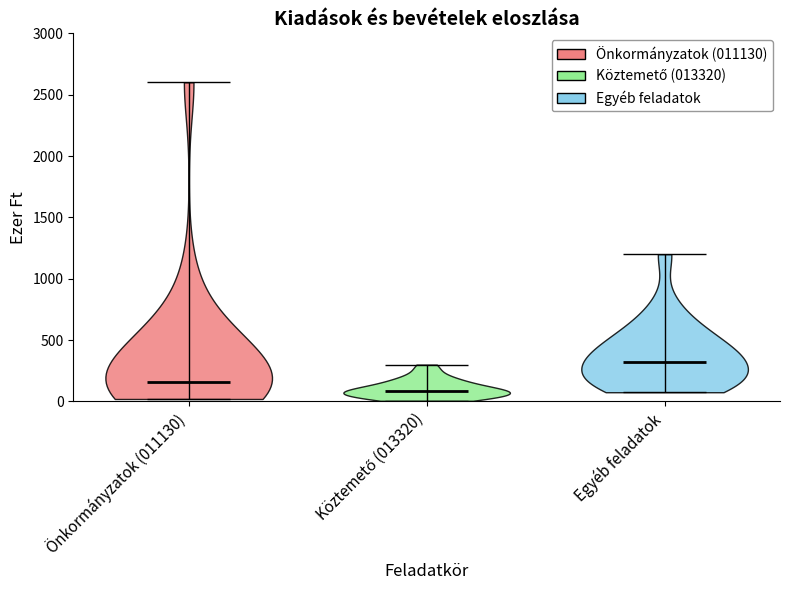

What is the highest point the violin for Egyéb feladatok reaches on the y-axis? The values are not printed on the chart, so give them approximately, as read against the axis.

1200